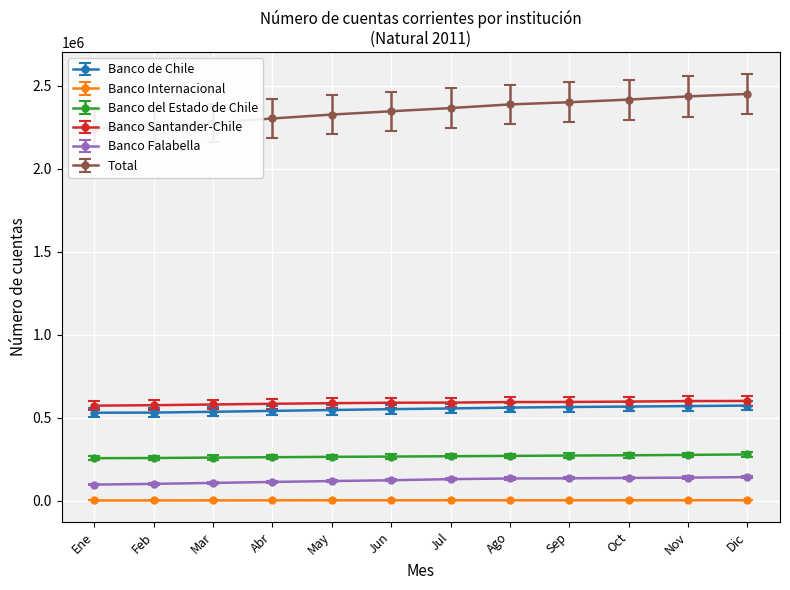

What is the label of the 4th point from the left?

Abr